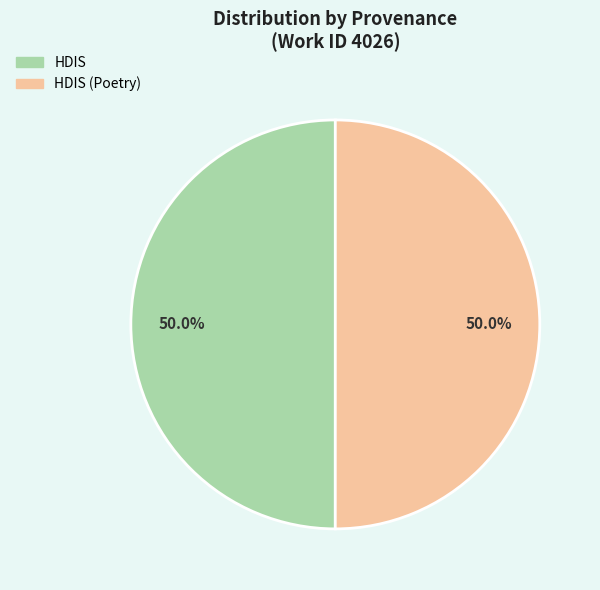

What is the ratio of the value at HDIS to the value at HDIS (Poetry)?

1.0